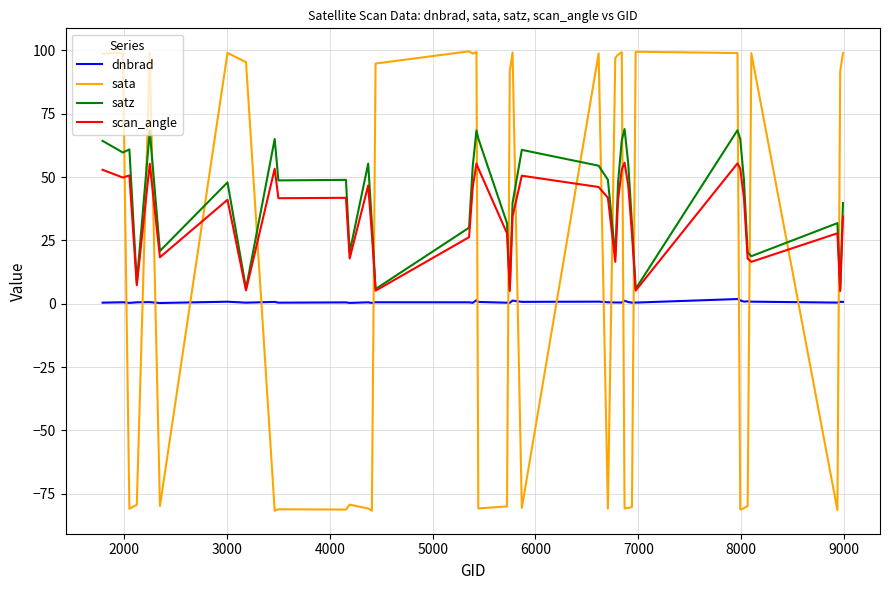

True or false: satz and dnbrad cross at least once.

False